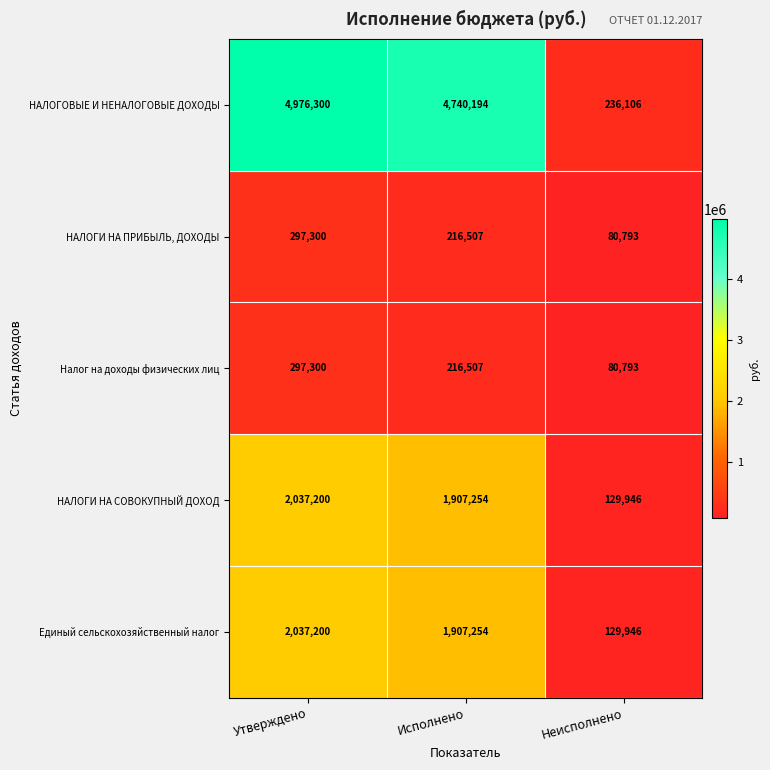

Reading left to right, extract all data points from this chart.

НАЛОГОВЫЕ И НЕНАЛОГОВЫЕ ДОХОДЫ: Утверждено=4976300	Исполнено=4740194	Неисполнено=236106
НАЛОГИ НА ПРИБЫЛЬ, ДОХОДЫ: Утверждено=297300	Исполнено=216507	Неисполнено=80793
Налог на доходы физических лиц: Утверждено=297300	Исполнено=216507	Неисполнено=80793
НАЛОГИ НА СОВОКУПНЫЙ ДОХОД: Утверждено=2037200	Исполнено=1907254	Неисполнено=129946
Единый сельскохозяйственный налог: Утверждено=2037200	Исполнено=1907254	Неисполнено=129946